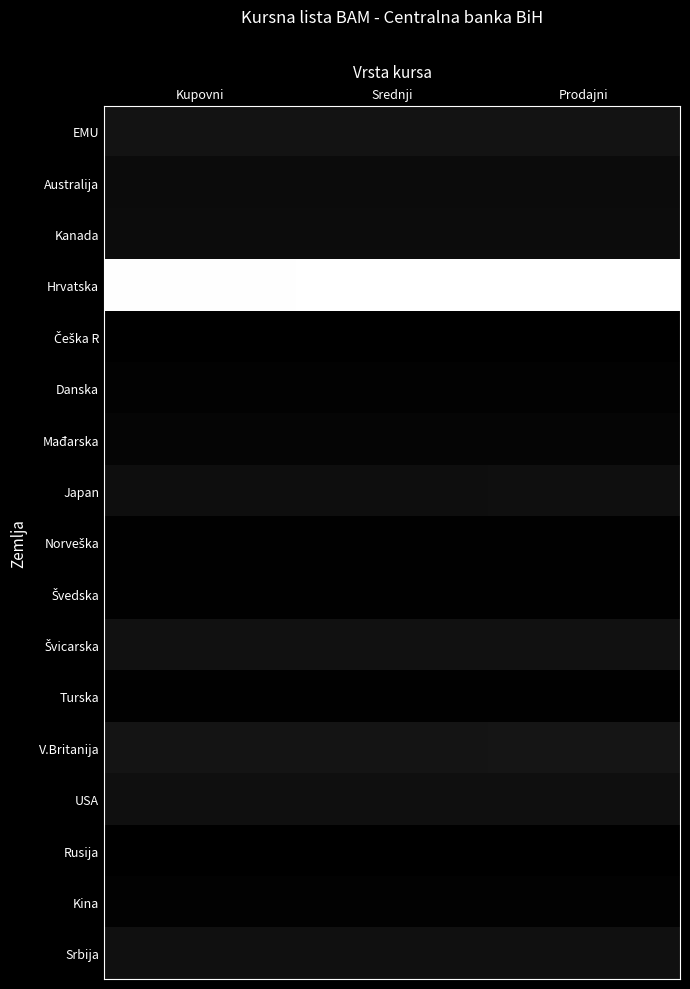

Which series has the widest spread of values?

Hrvatska